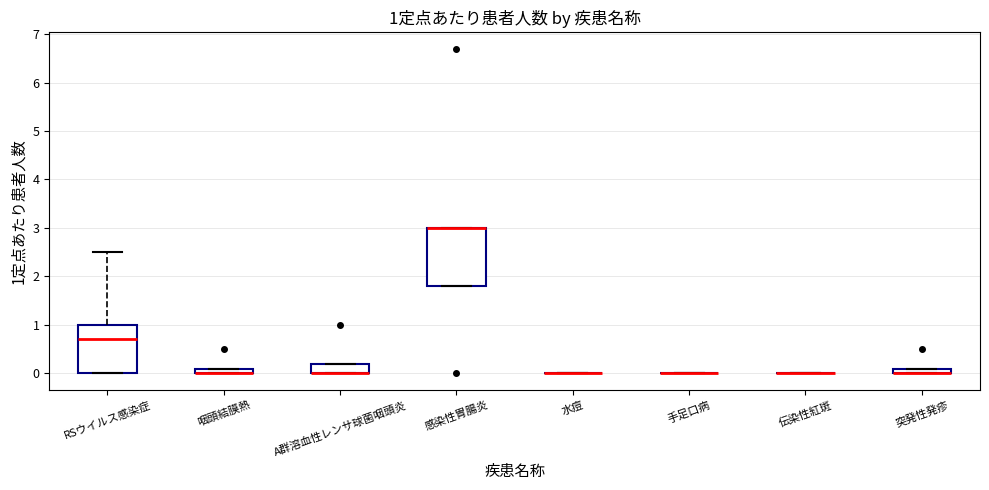

Which box is the tallest, from its lower edge to its upper edge?

感染性胃腸炎